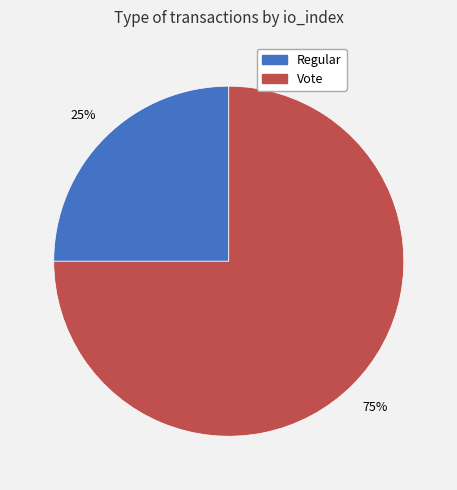

To the nearest percent, what percentage of the pie is Regular?

25%